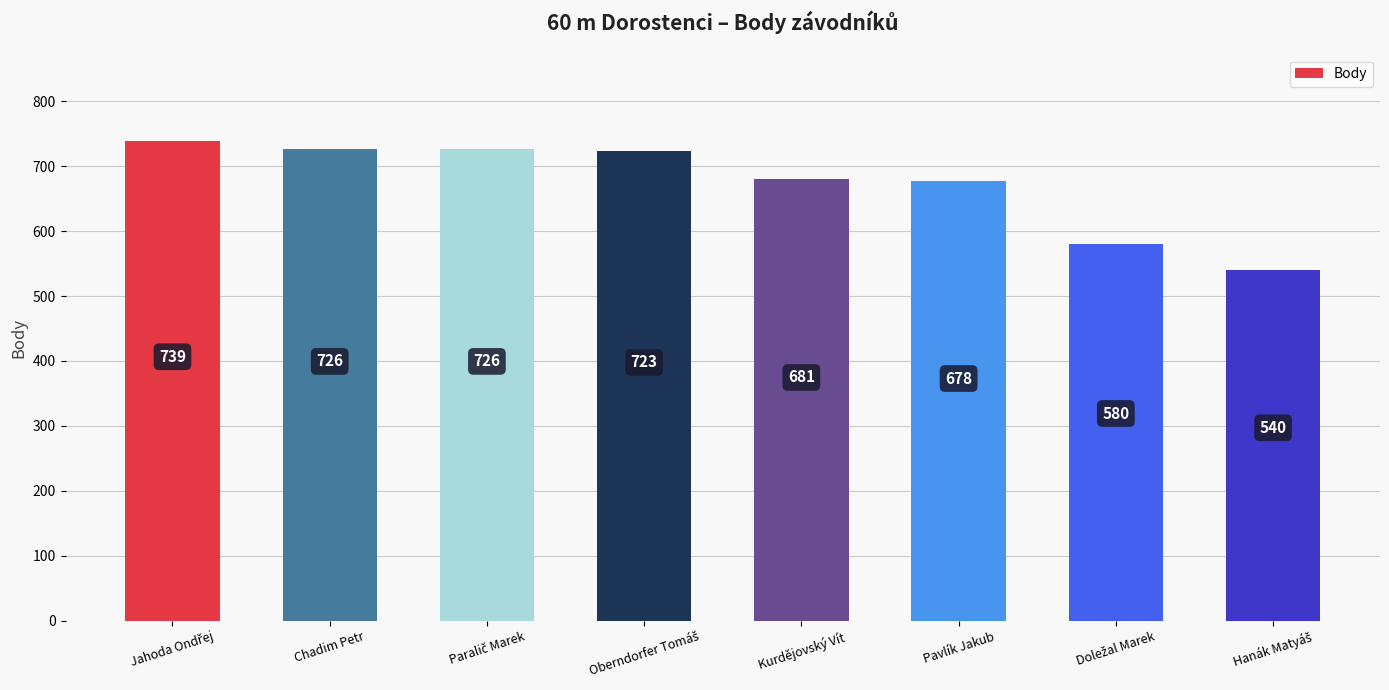

What is the label of the 7th bar from the right?

Chadim Petr